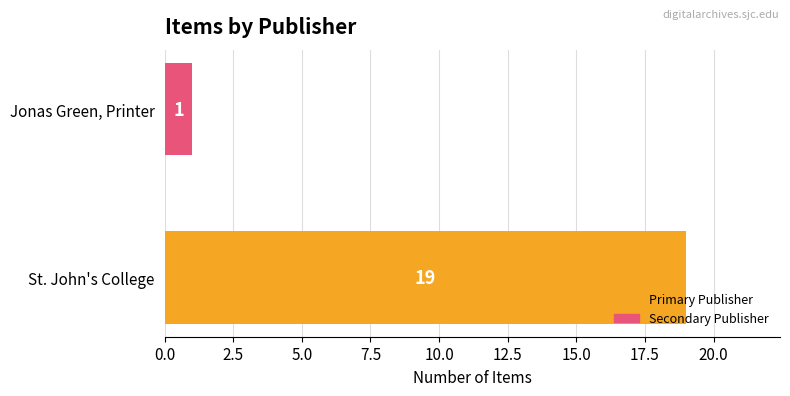

Rank the categories by value from lowest to highest.

Jonas Green, Printer, St. John's College